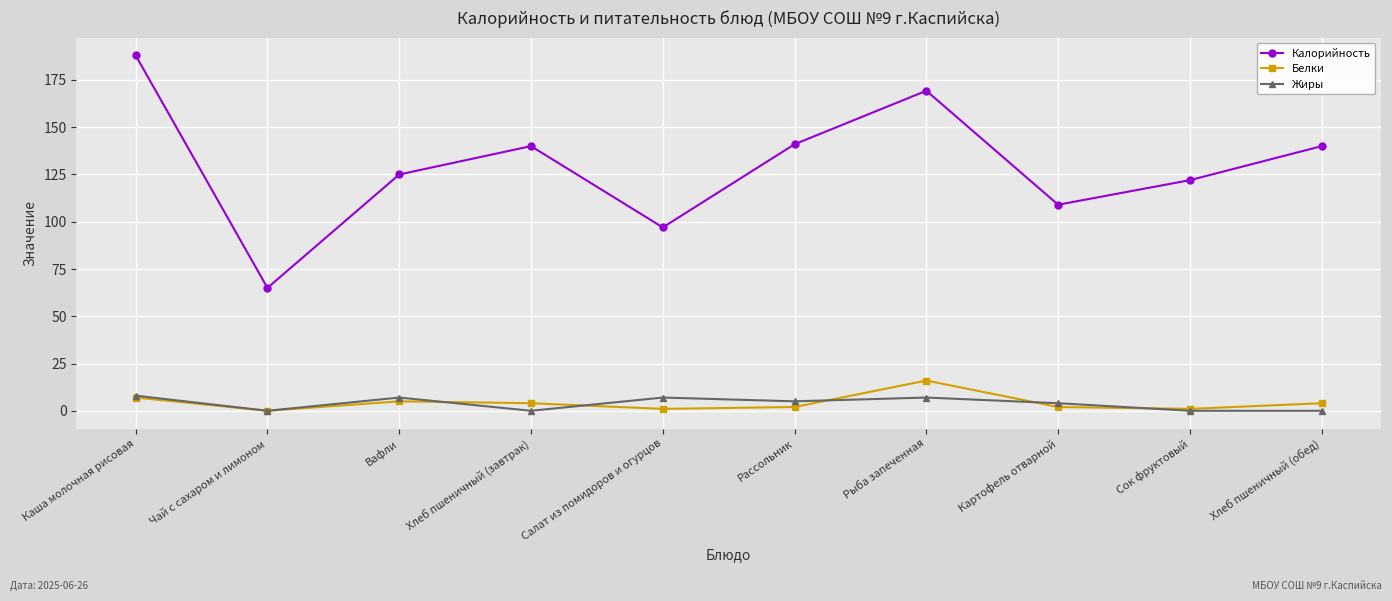

What is the label of the 3rd point from the left?

Вафли